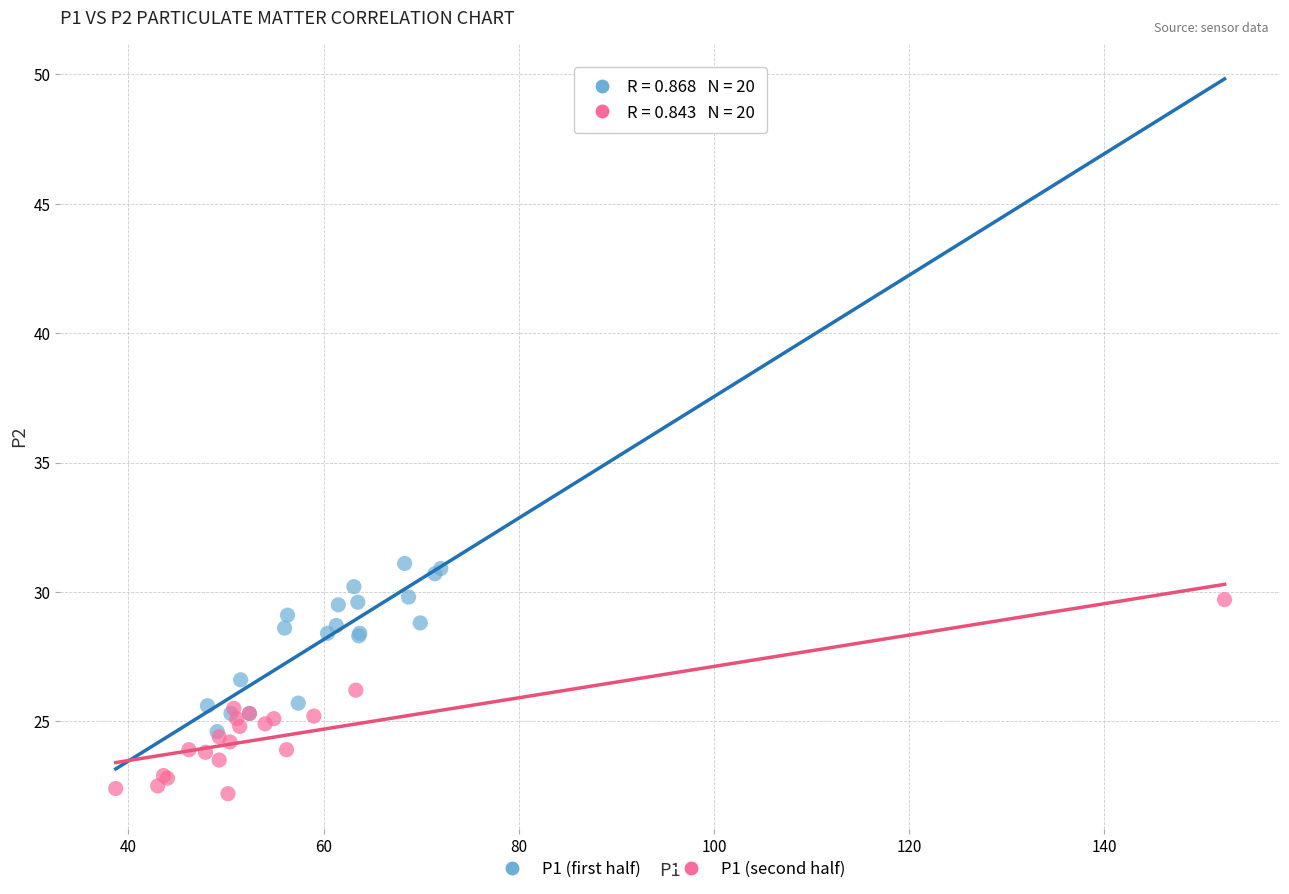

Which series reaches the maximum Y coordinate?

P1 (first half)